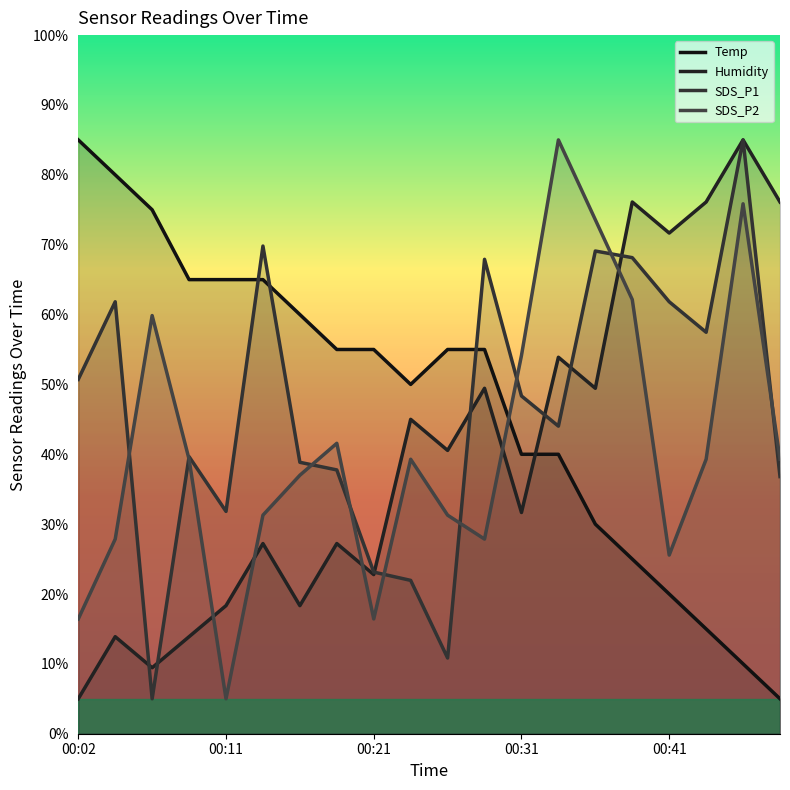

What is the difference between the second highest and minimum values in the Temp series?

75.0